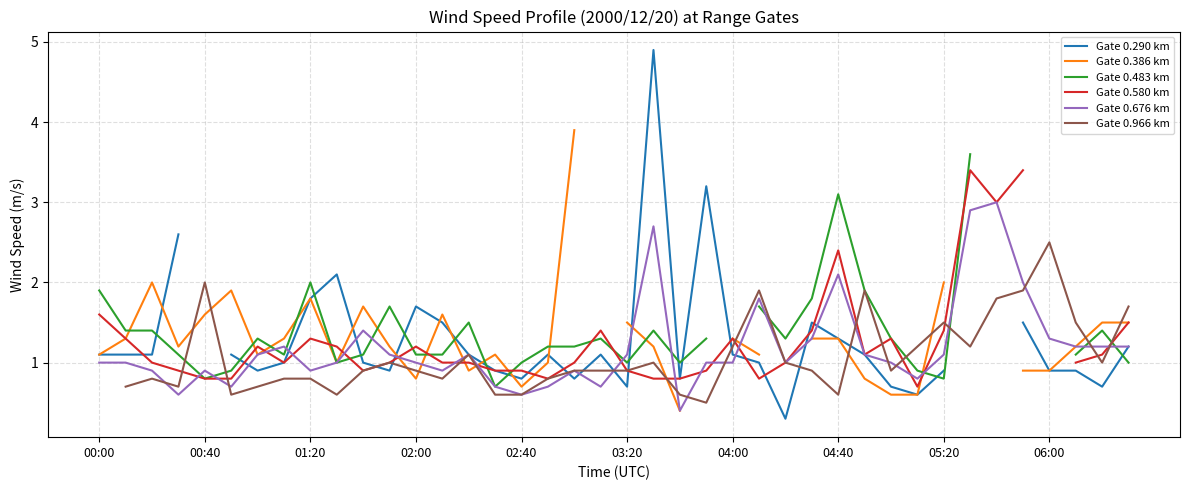

Where does the Gate 0.290 km series first go above 1?

00:00